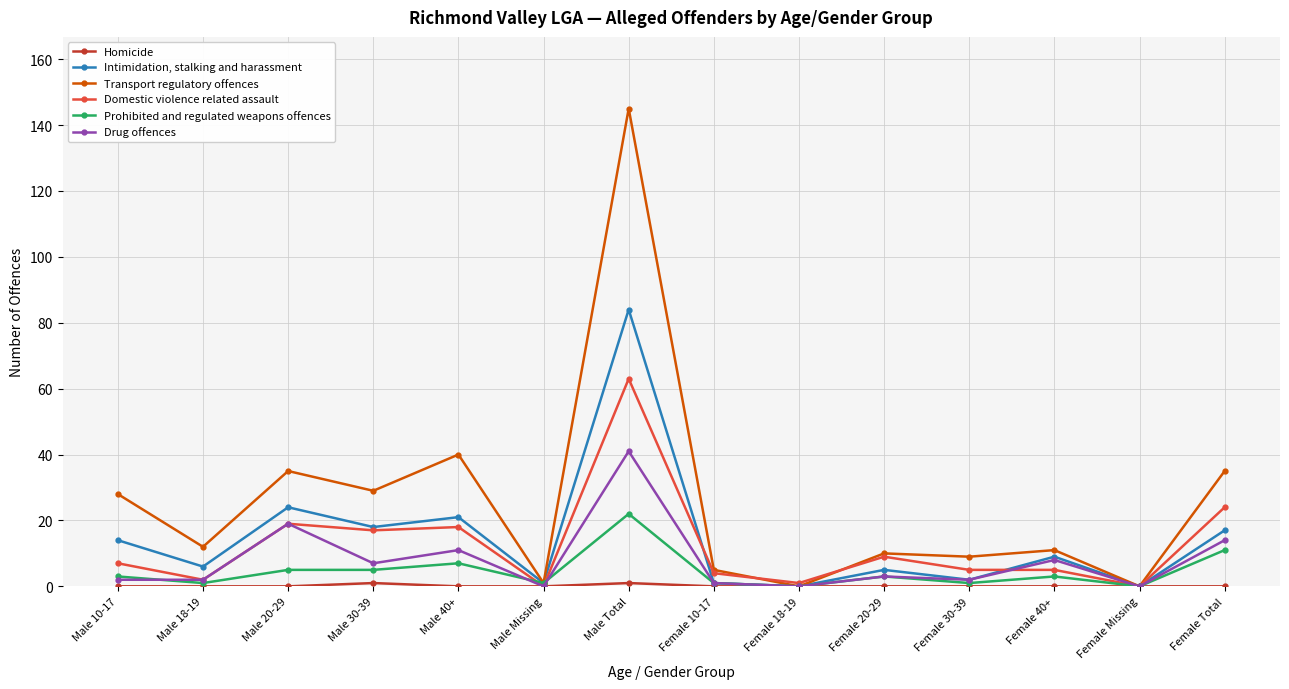

At which category does the chart reach its peak across all series?

Male Total